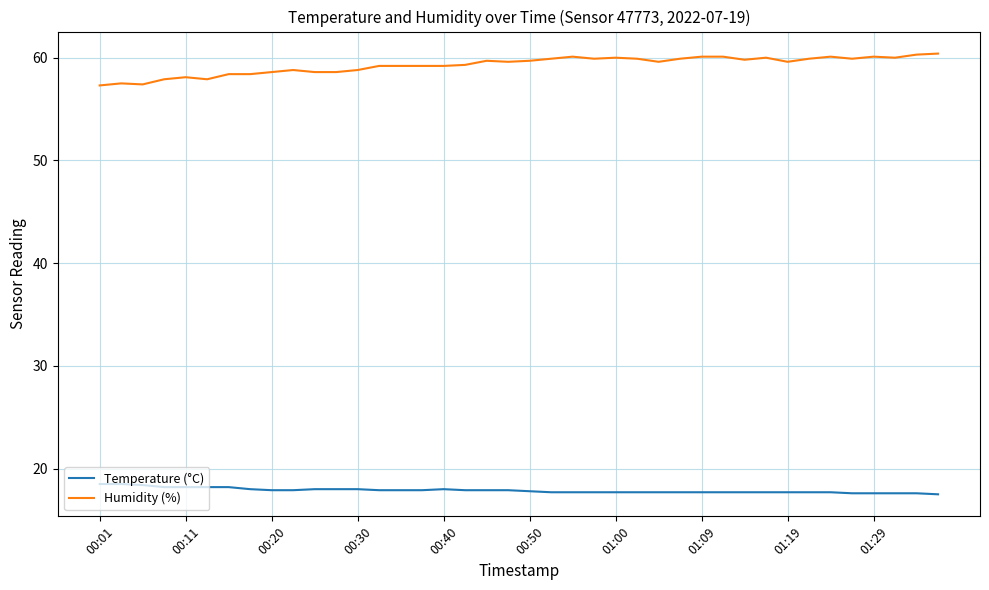

True or false: Humidity (%) and Temperature (°C) intersect in this chart.

False